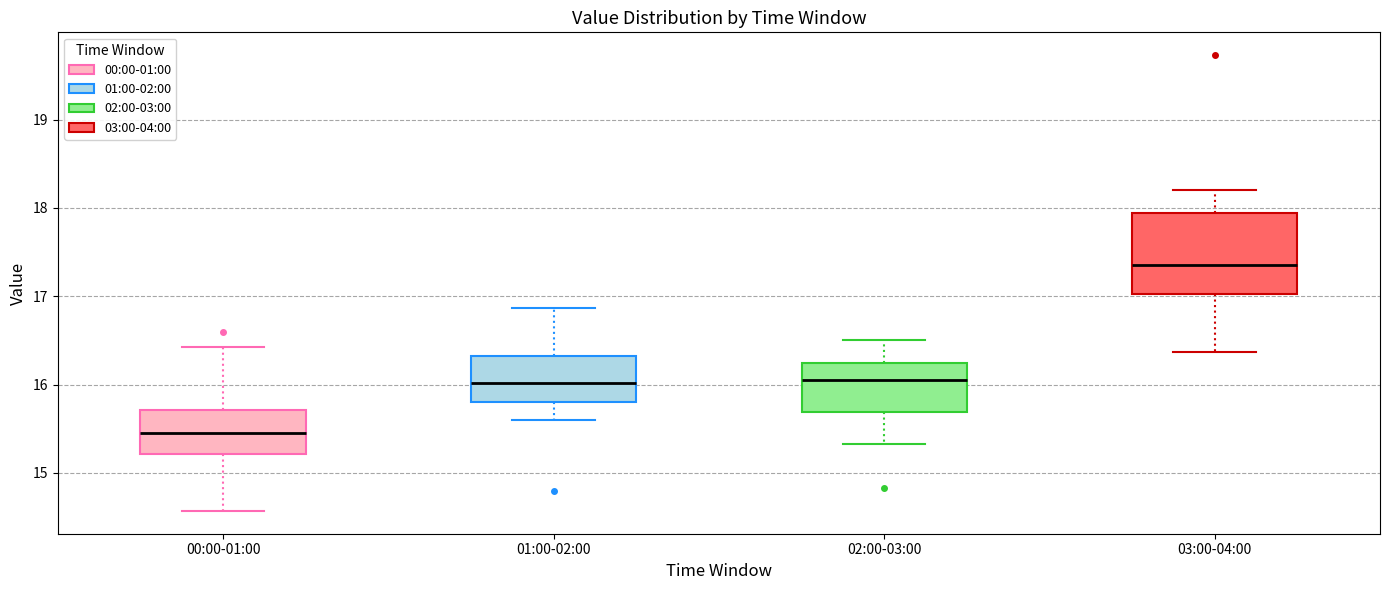

Reading left to right, read every box against the y-axis: the position of its median line, the range the box covers, and the ends of its whiskers. The values are not printed on the chart, so give them approximately, as read against the axis.

00:00-01:00: median 15.5, box 15.2 to 15.7, whiskers 14.6 to 16.4
01:00-02:00: median 16.0, box 15.8 to 16.3, whiskers 15.6 to 16.9
02:00-03:00: median 16.1, box 15.7 to 16.3, whiskers 15.3 to 16.5
03:00-04:00: median 17.4, box 17.0 to 17.9, whiskers 16.4 to 18.2